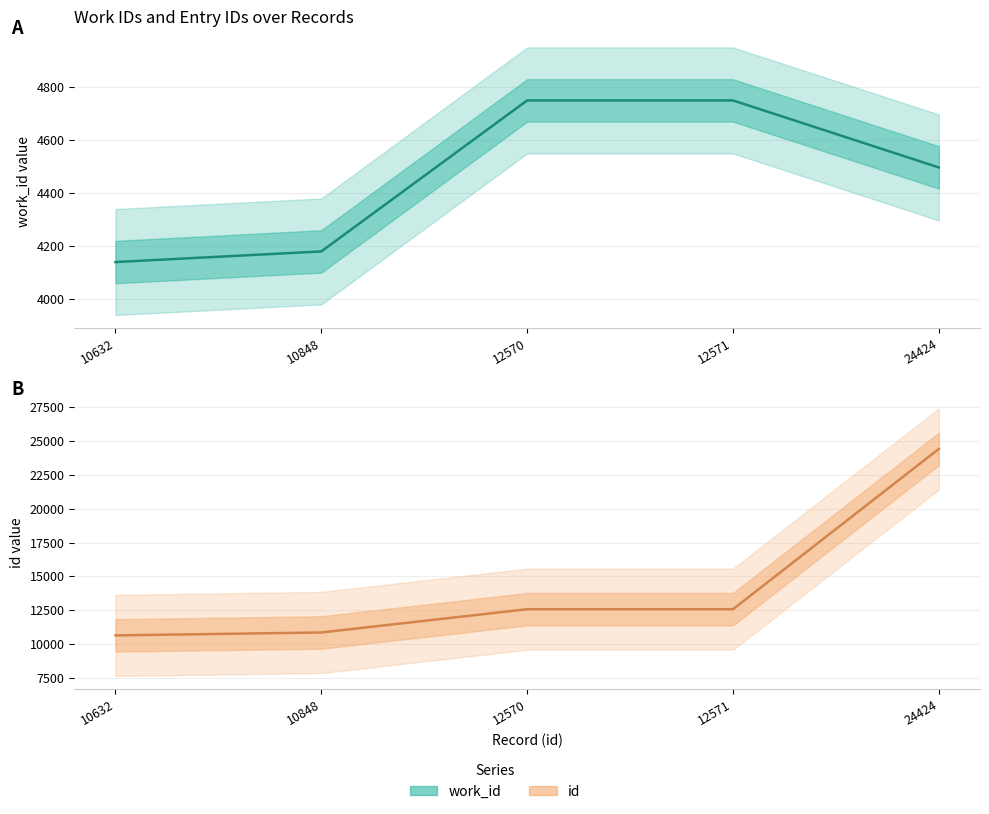

What is the sum of all id values?

71045